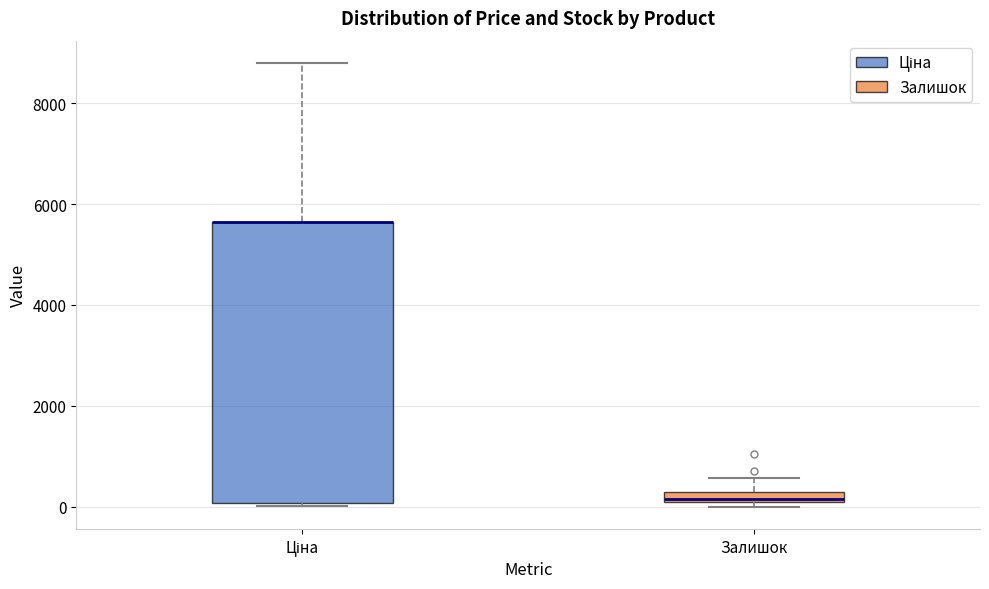

Which box is the tallest, from its lower edge to its upper edge?

Ціна